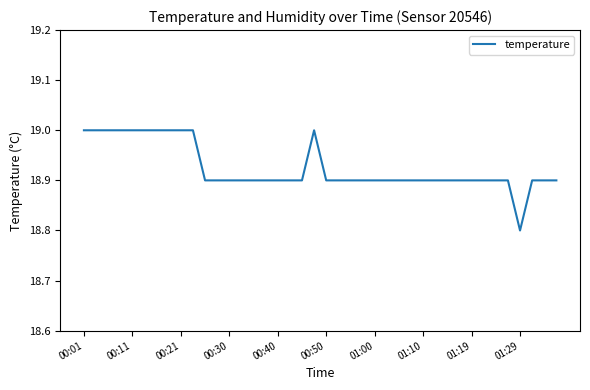

What is the maximum value shown in the chart?

19.0